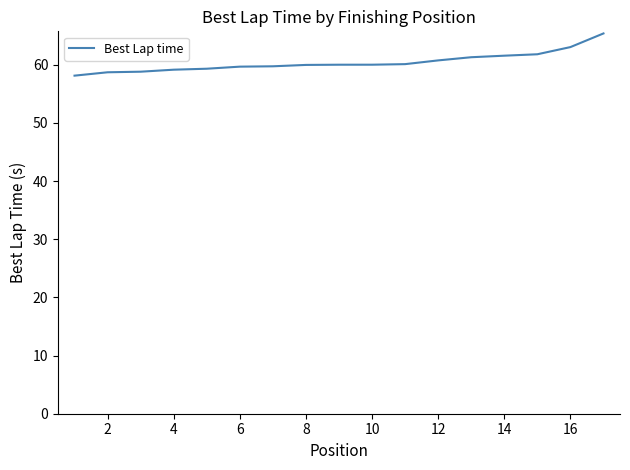

What is the minimum value shown in the chart?

58.1